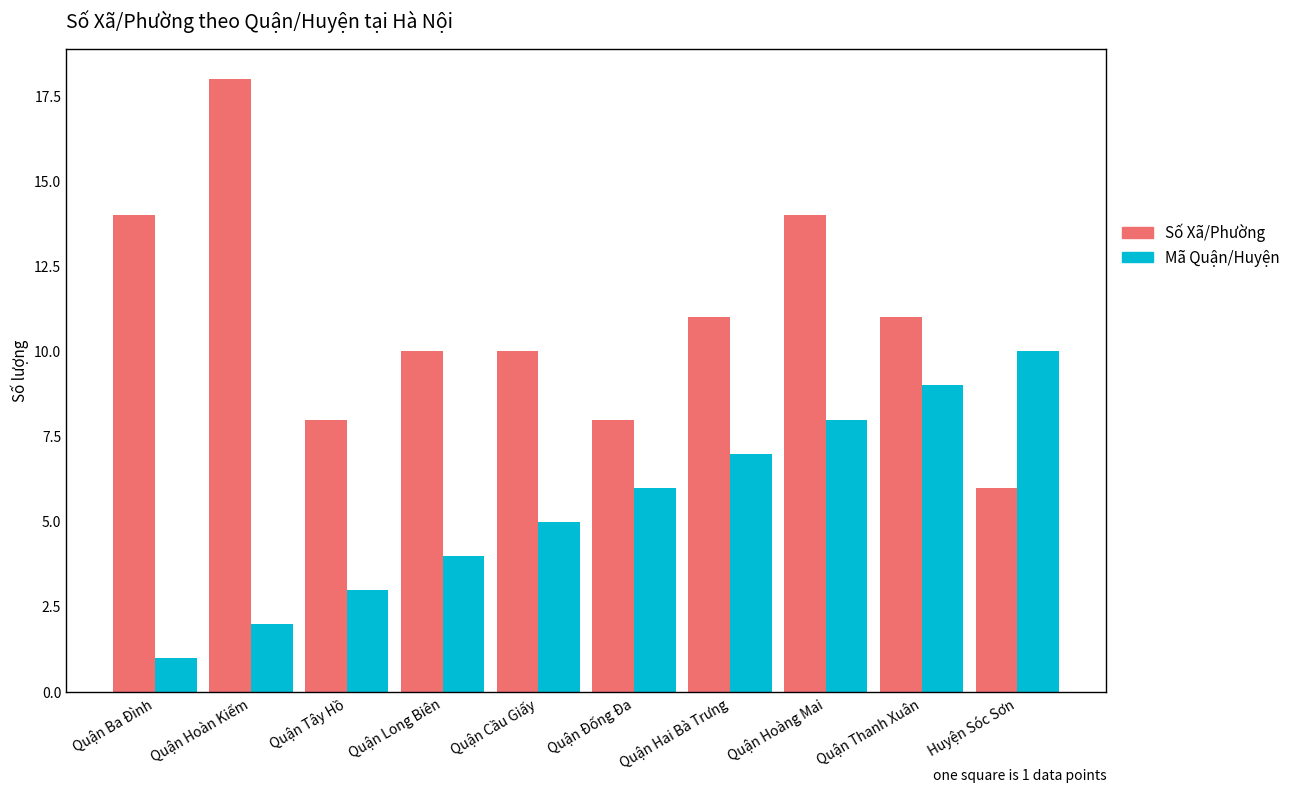

At Quận Ba Đình, list the series in order from smallest to largest.

Mã Quận/Huyện, Số Xã/Phường